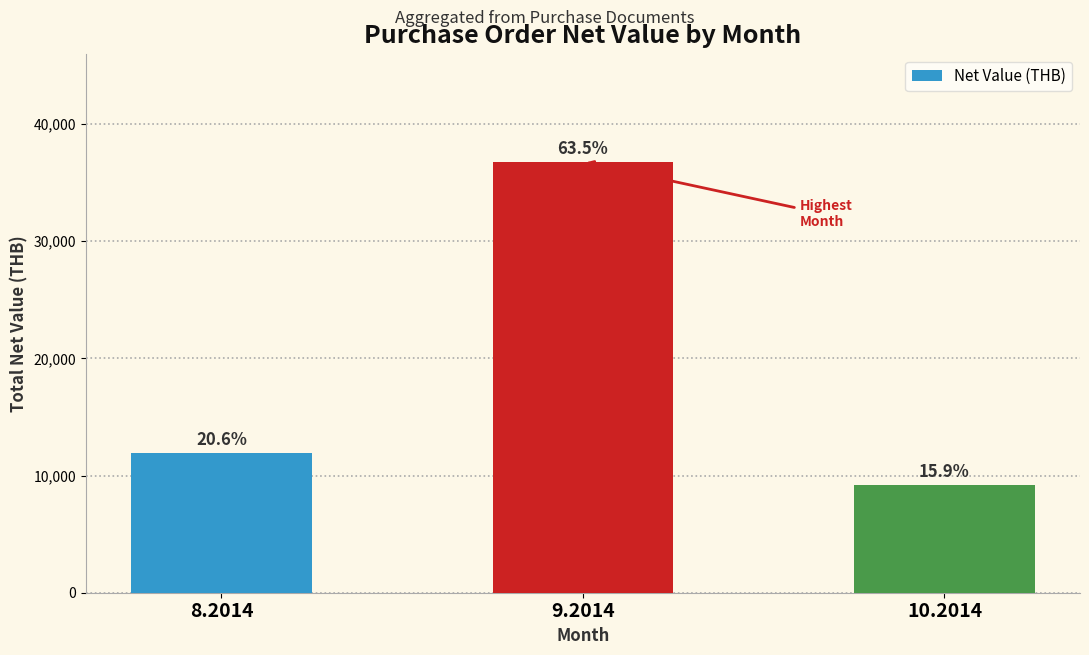

How many bars are there in total?

3